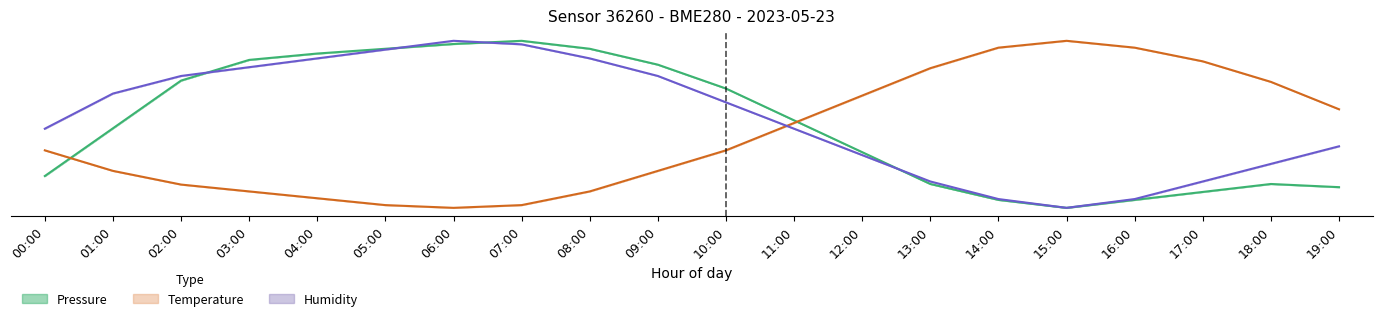

What is the average value of the Temperature series?

0.4